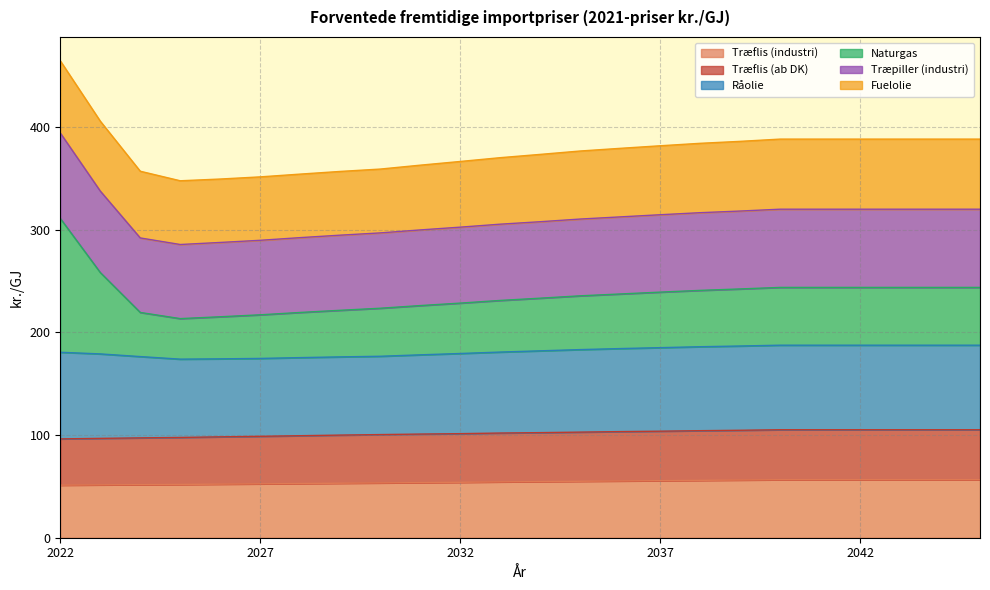

Is it true that Træflis (ab DK) equals 105.2 at 2040?

True